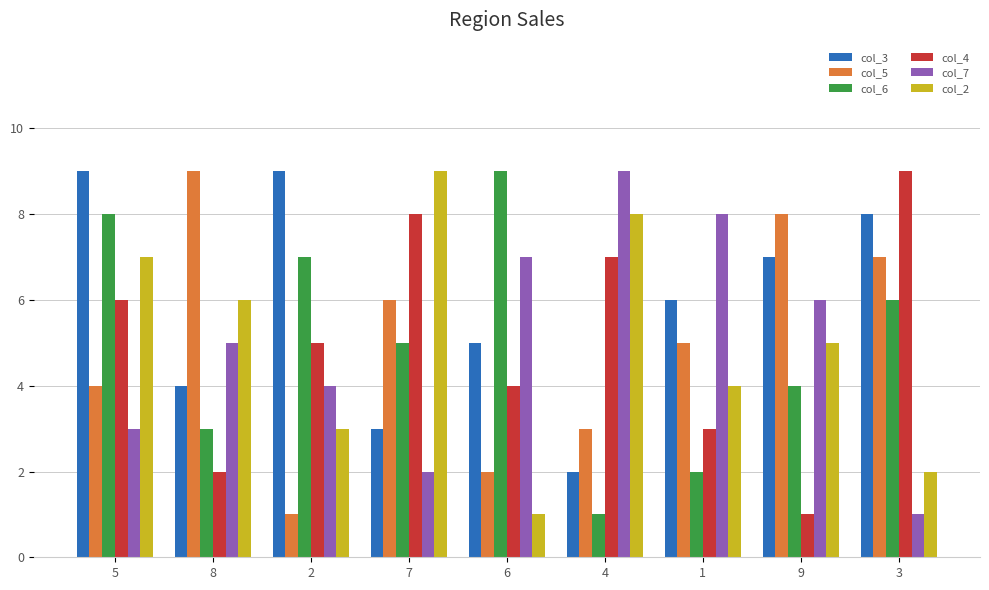

Reading left to right, what are all the values shown in this chart?

col_3: 9	4	9	3	5	2	6	7	8
col_5: 4	9	1	6	2	3	5	8	7
col_6: 8	3	7	5	9	1	2	4	6
col_4: 6	2	5	8	4	7	3	1	9
col_7: 3	5	4	2	7	9	8	6	1
col_2: 7	6	3	9	1	8	4	5	2